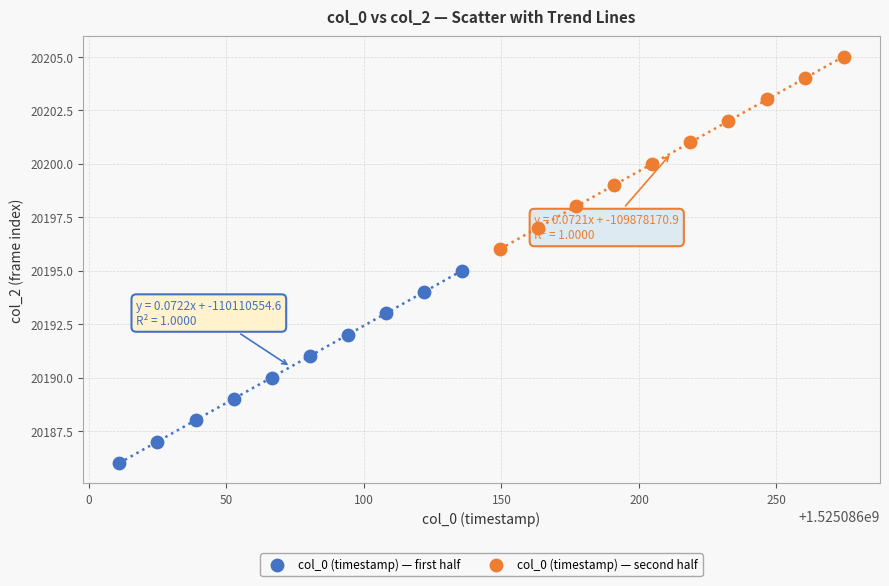

Which series reaches the maximum Y coordinate?

col_0 (timestamp) — second half